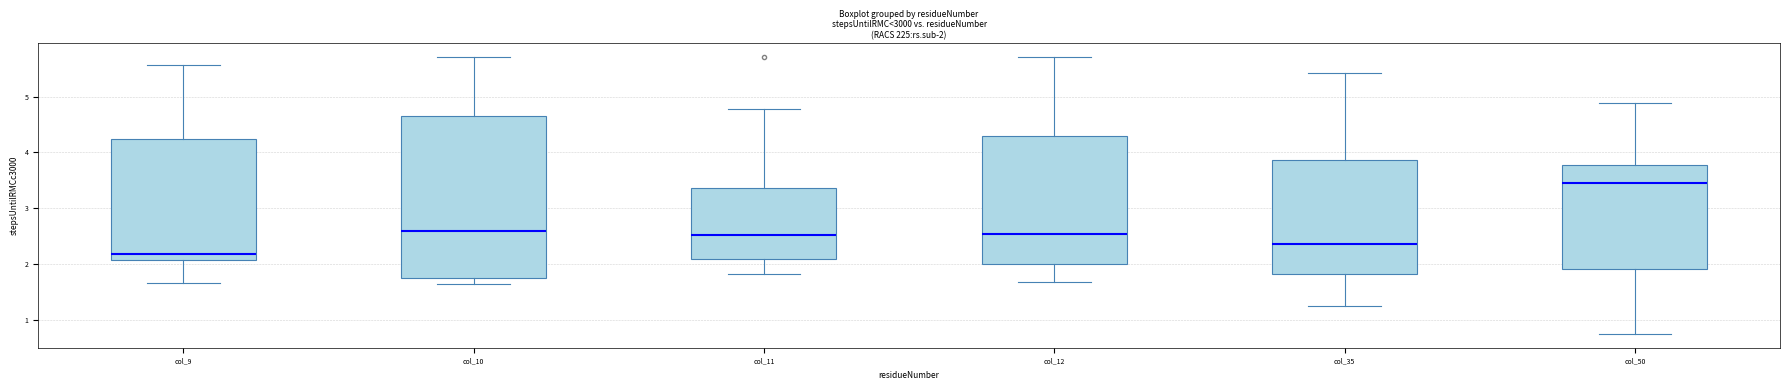

Comparing the boxes themselves (not the whiskers), which one is the tallest?

col_10